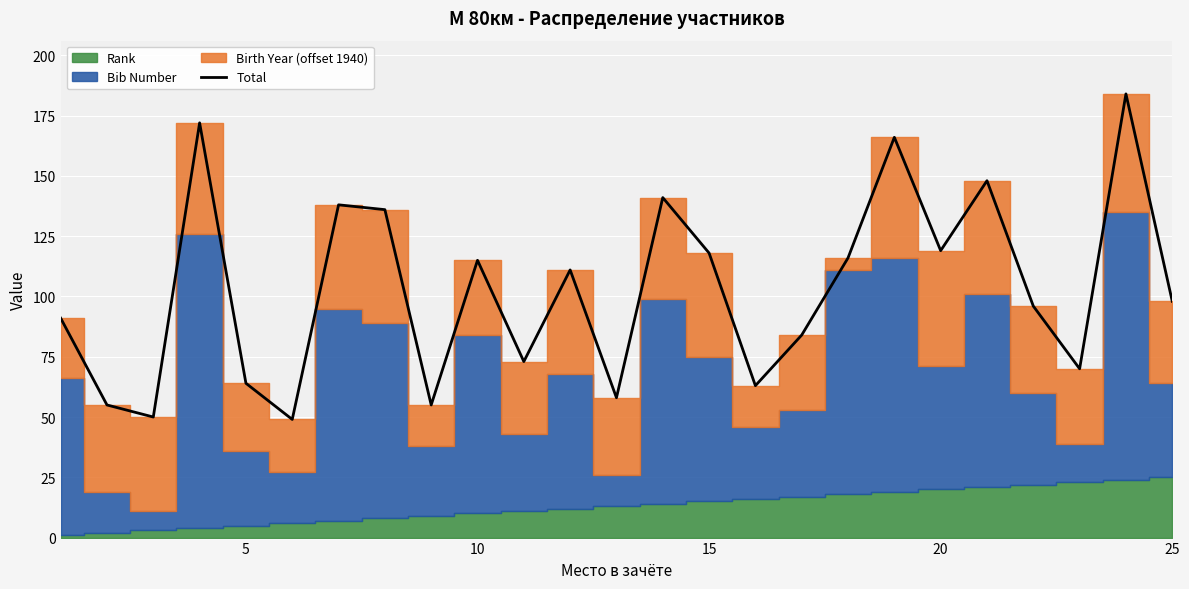

How many points are higher than both their immediate neighbors (excluding endpoints)?

8